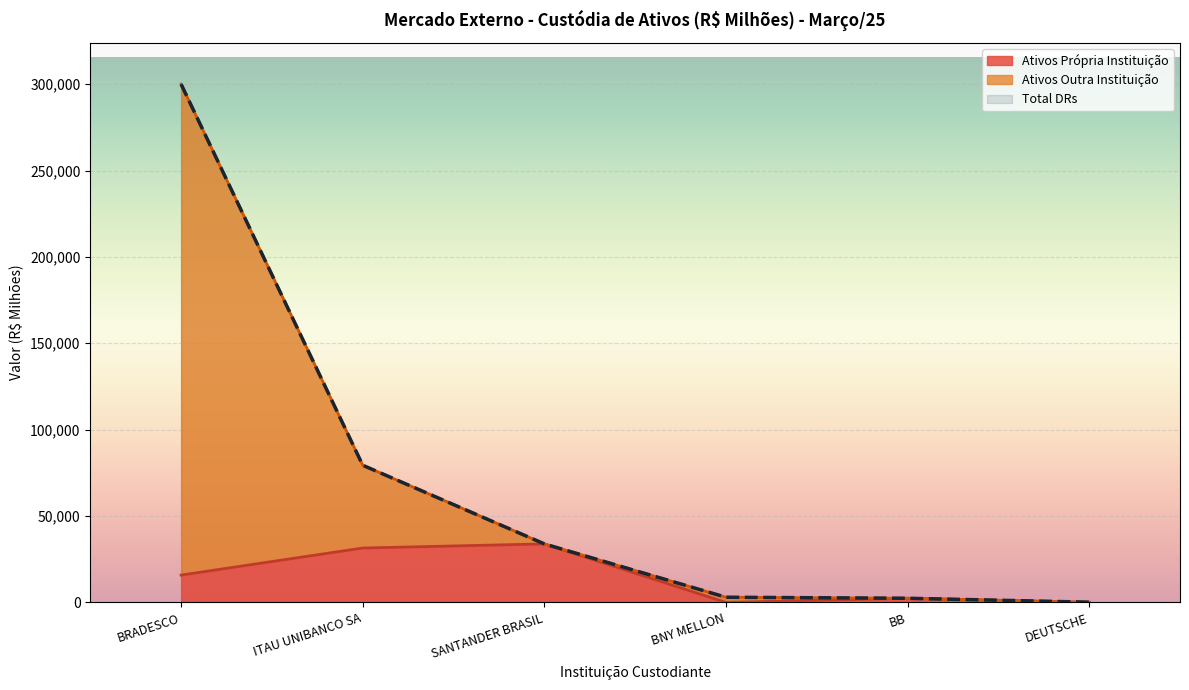

How many series are shown in this chart?

3